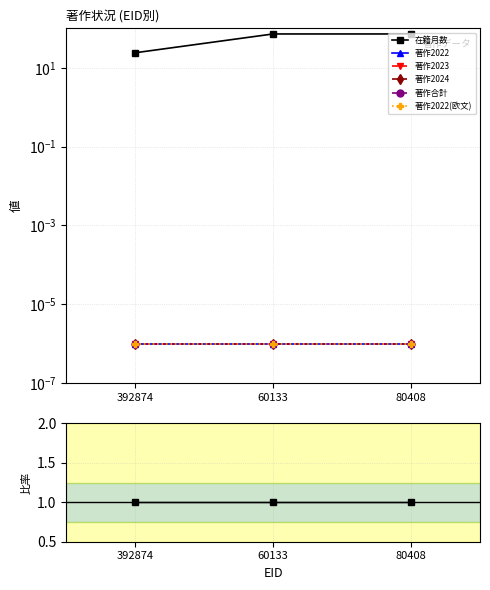

Rank the series by their maximum value, from highest to lowest.

在籍月数, 著作2022, 著作2023, 著作2024, 著作合計, 著作2022(欧文)